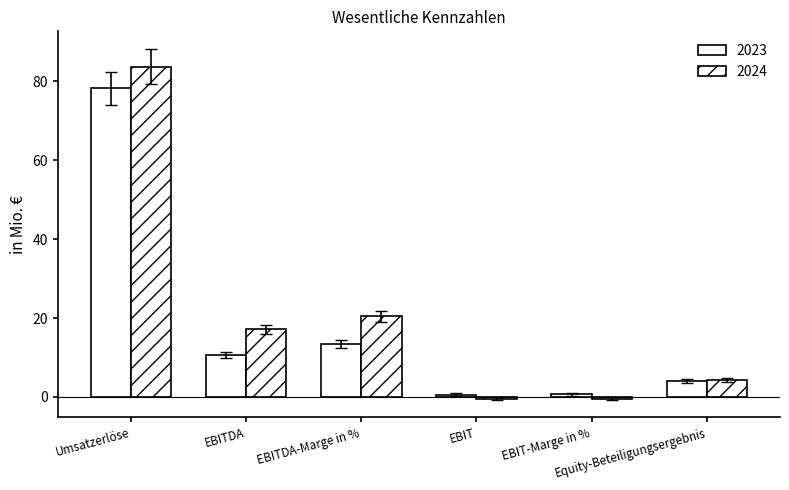

Rank the series at Equity-Beteiligungsergebnis from lowest to highest value.

2023, 2024